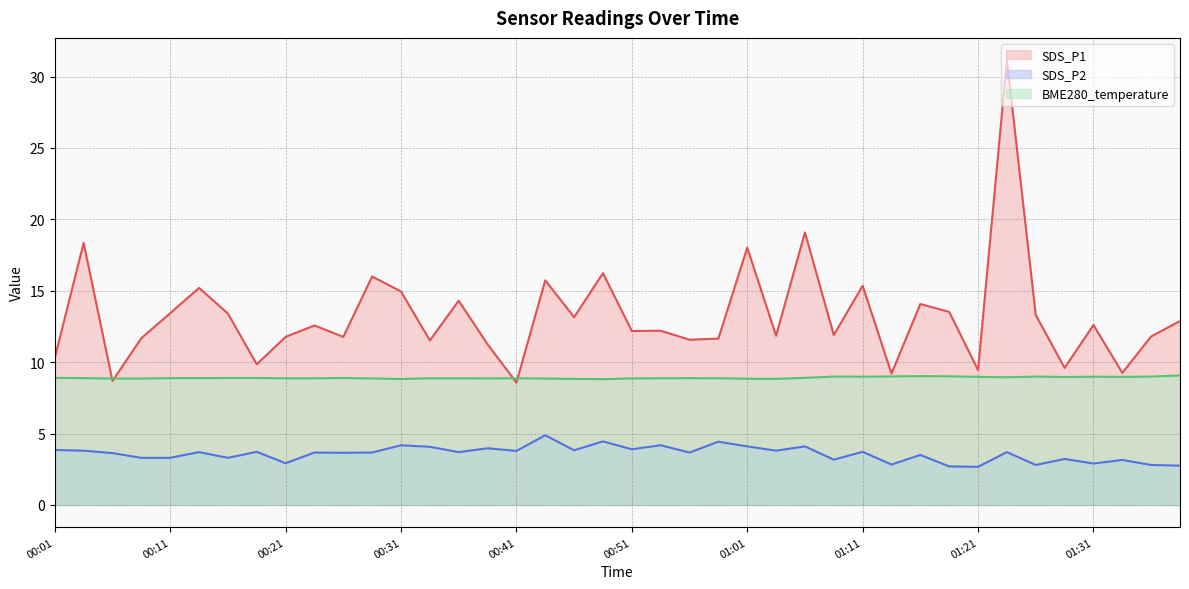

How many interior local peaks does the BME280_temperature series have?

7